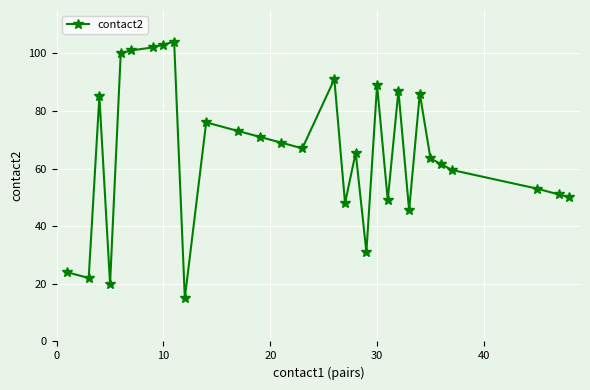

How many points are lower than both their immediate neighbors (excluding endpoints)?

8